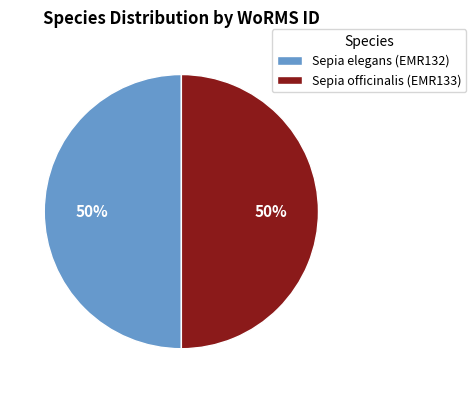

To the nearest percent, what is the average slice percentage?

50%